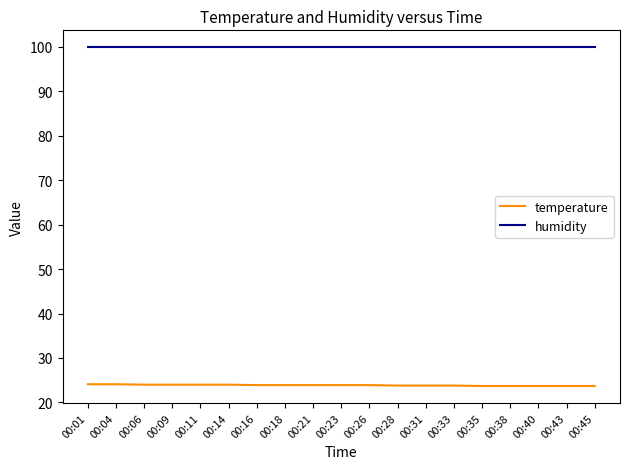

What is the highest value of the temperature series?

24.1